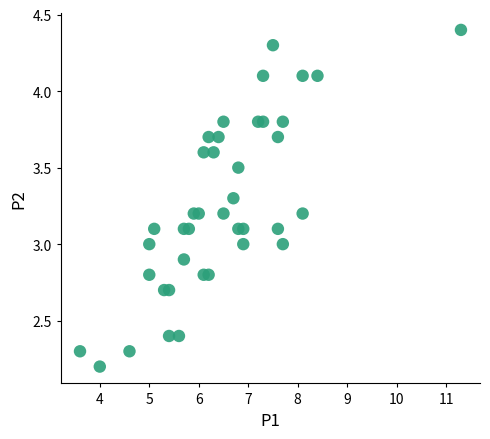

What is the range of Y values (max minus min)?

2.2